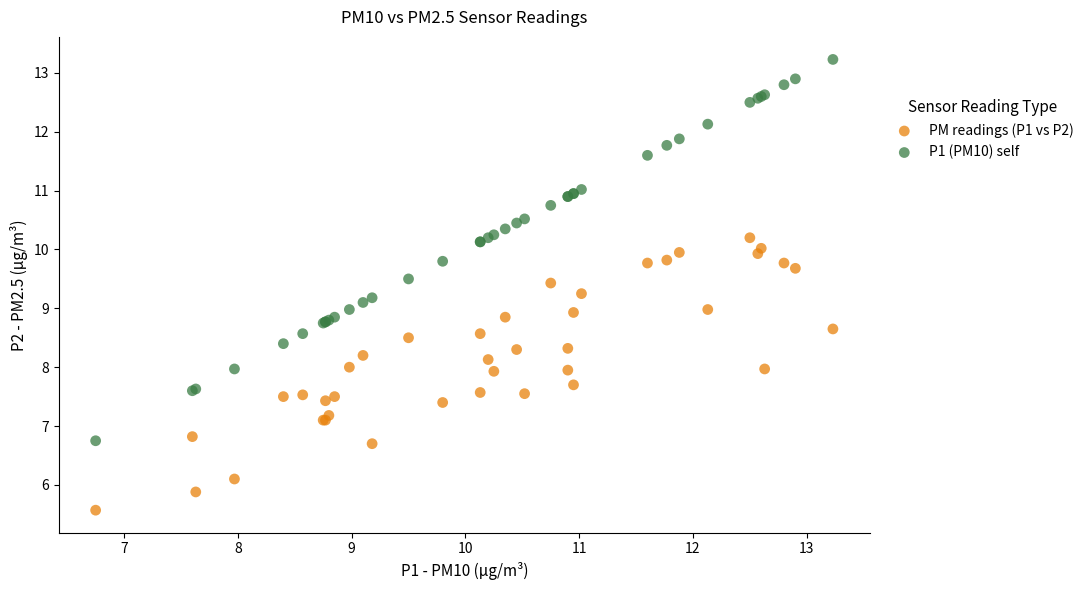

What are all the series names shown in the legend?

PM readings (P1 vs P2), P1 (PM10) self